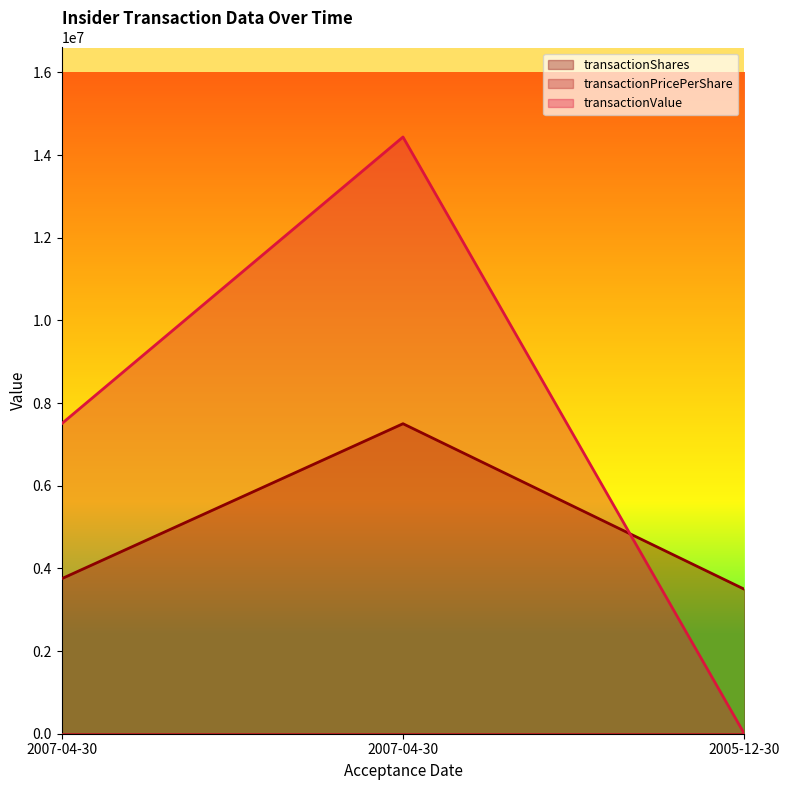

Rank the series by their maximum value, from highest to lowest.

transactionValue, transactionShares, transactionPricePerShare